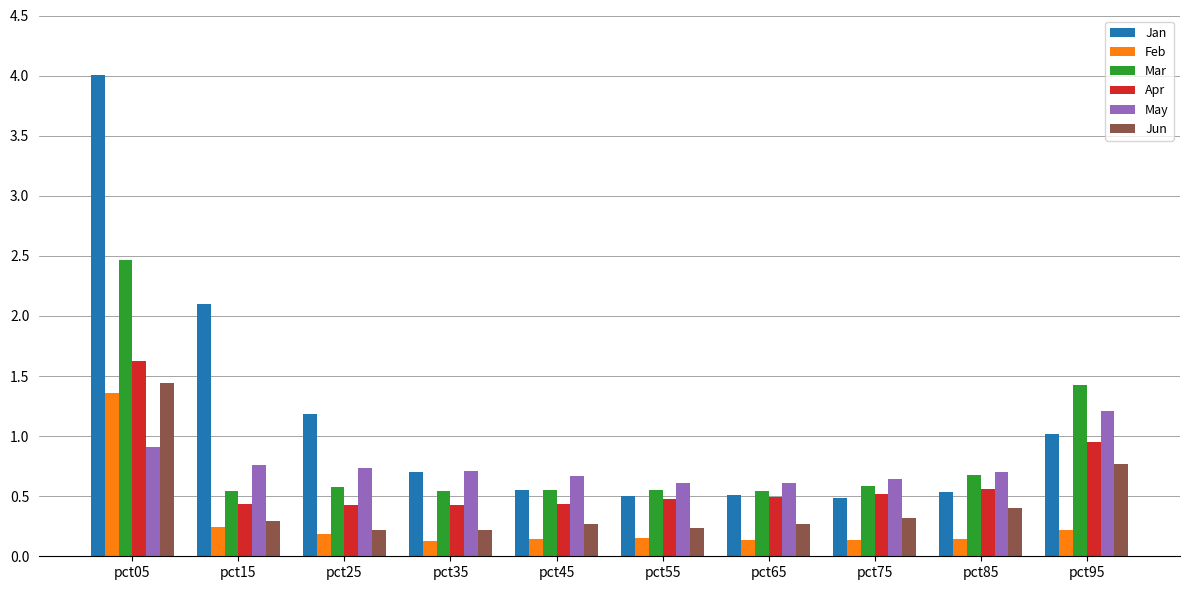

What is the sum of all Mar values?

8.5